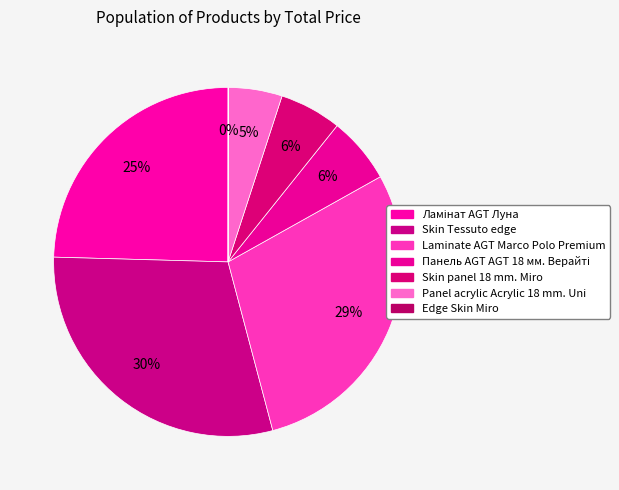

To the nearest percent, what is the difference between the Ламінат AGT Луна and Skin Tessuto edge slice percentages?

5%